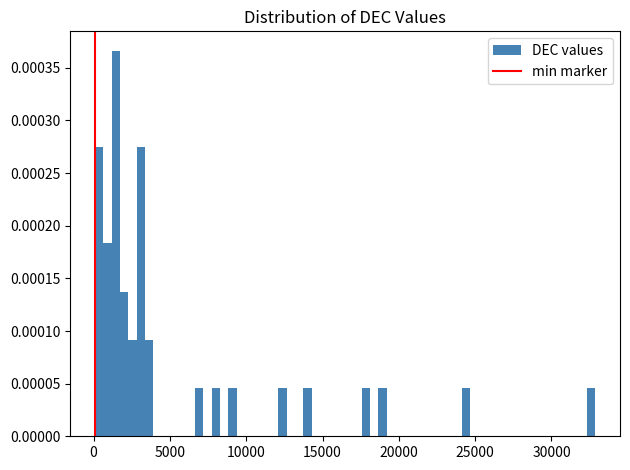

Around what value on the x-axis is the tallest bar? Give the approximate position of its centre, as read against the axis.

1500